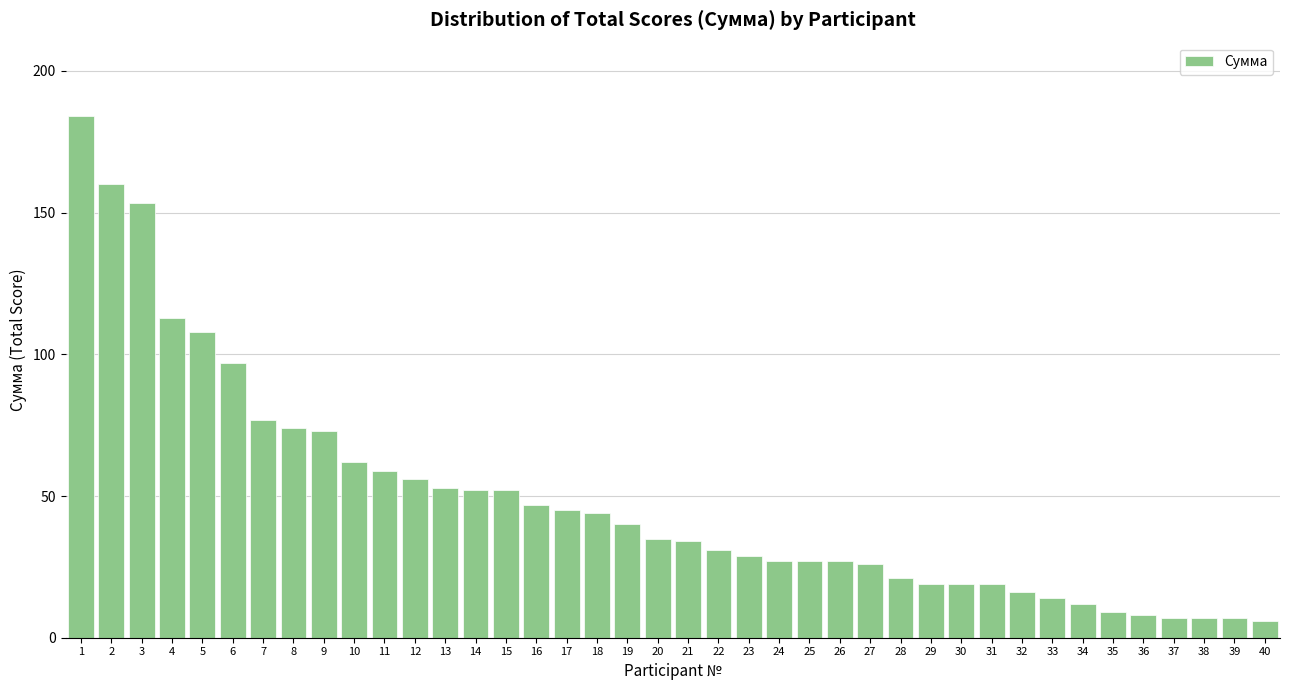

What is the minimum value shown in the chart?

6.0